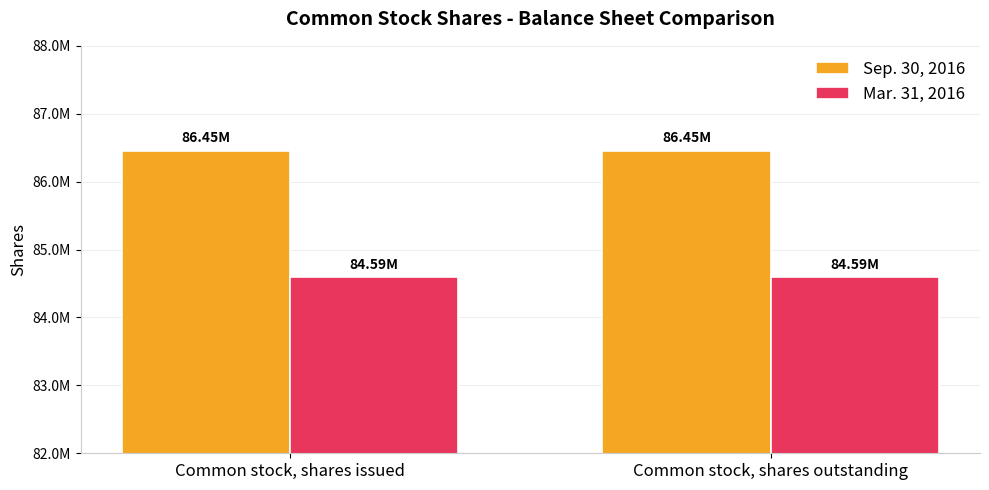

What is the sum of all Mar. 31, 2016 values?

169180000